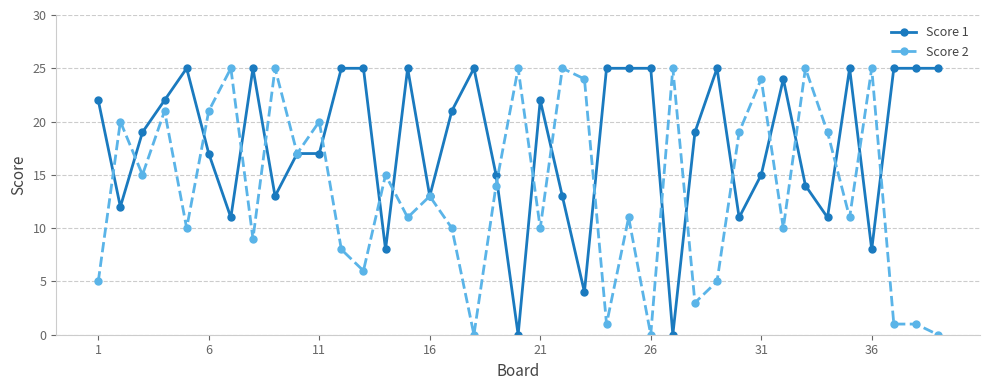

Which series has the largest total across all categories?

Score 1